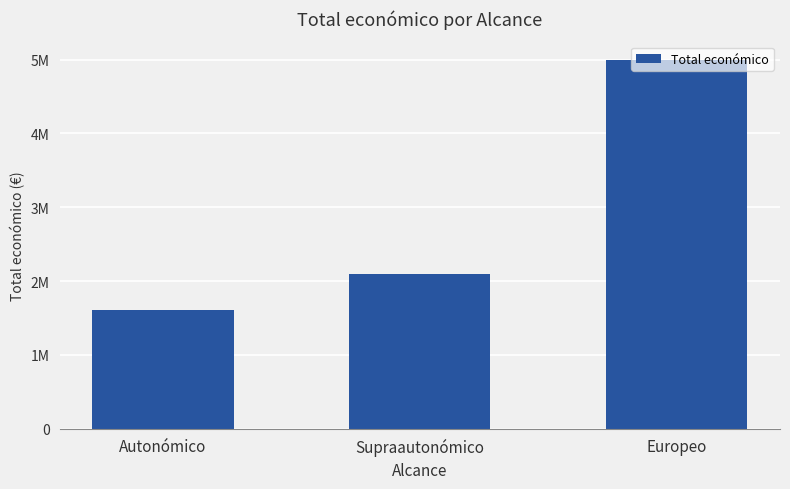

Are the bars horizontal?

No